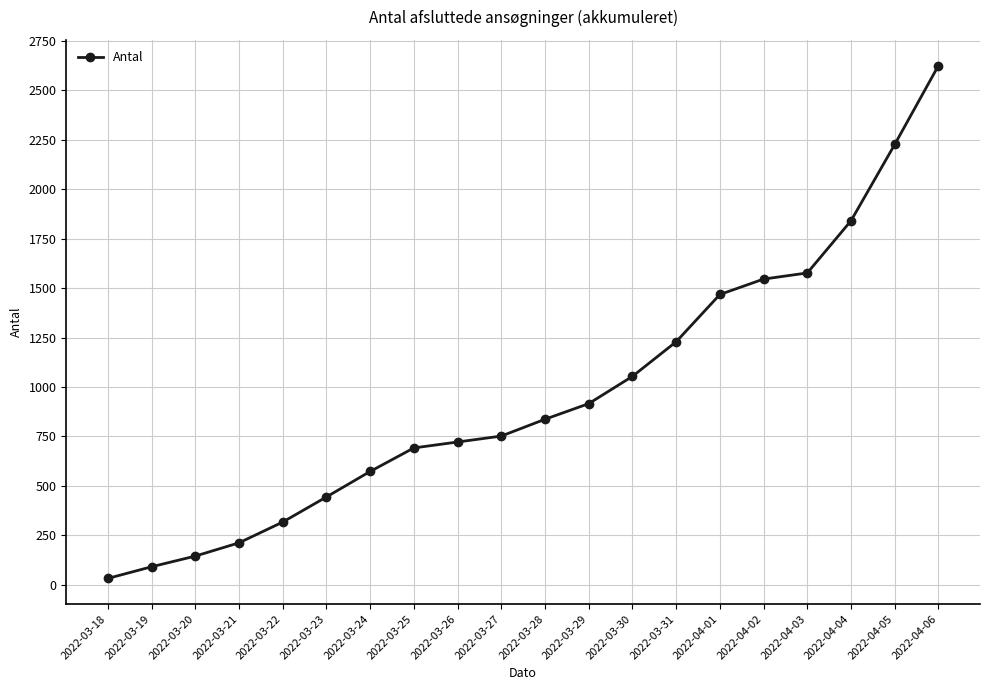

What is the difference between the values at 2022-04-01 and 2022-03-27?

716